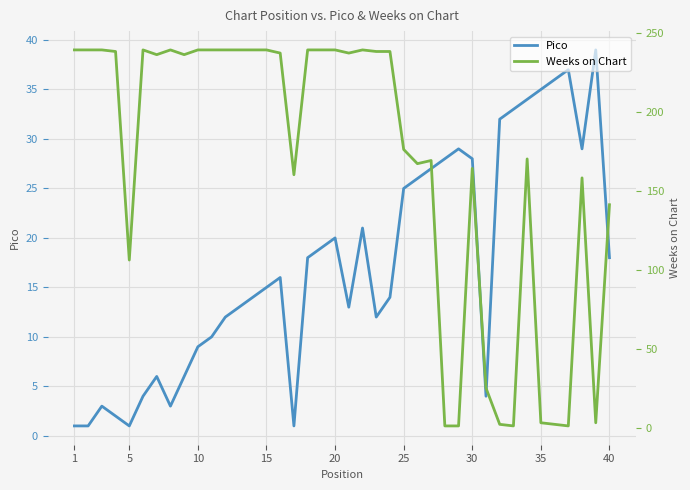

What is the maximum value for Pico?

39